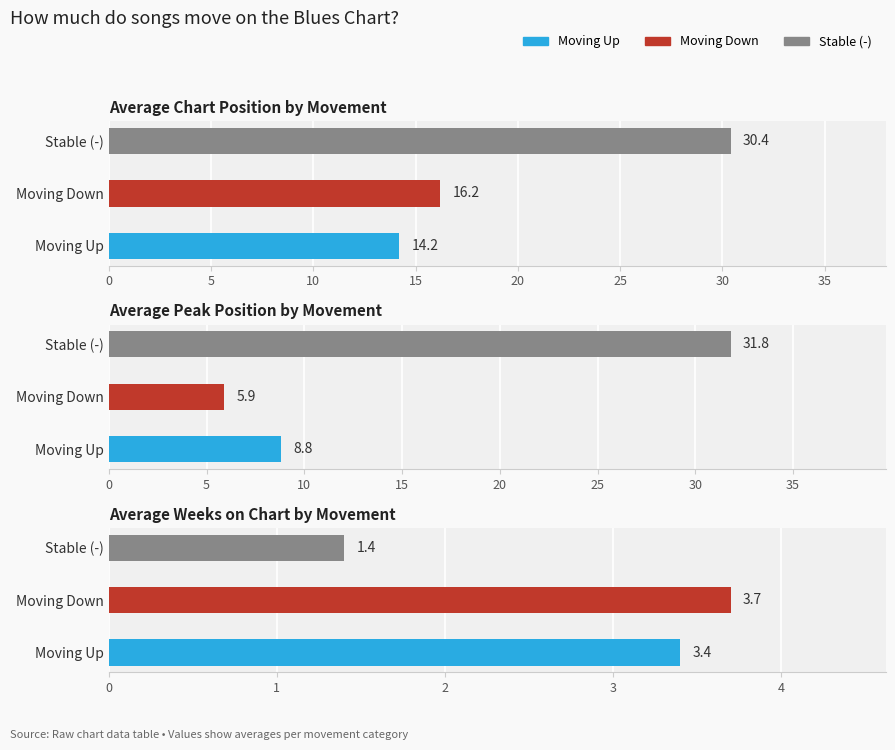

True or false: Avg Position has a value of 7.3 at 0.

False